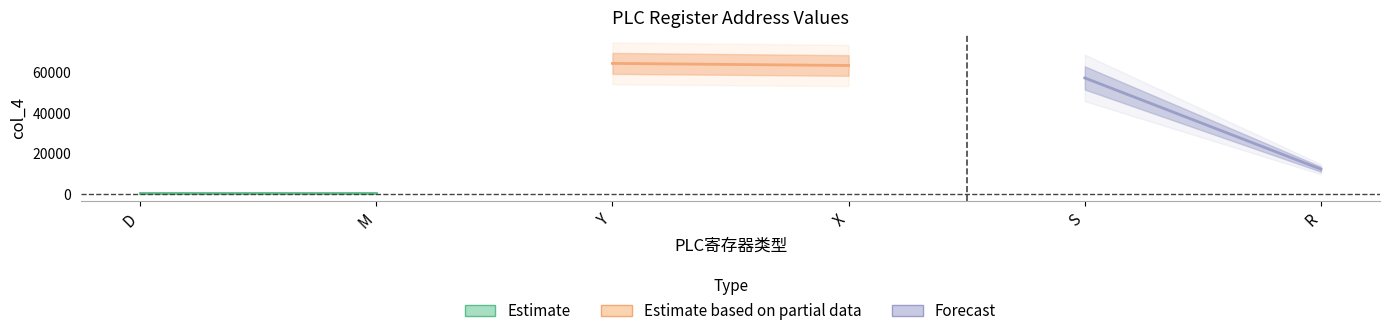

Reading left to right, list all the values displayed in this chart.

Estimate: 500	500
Estimate based on partial data: 64512	63488
Forecast: 57344	12288